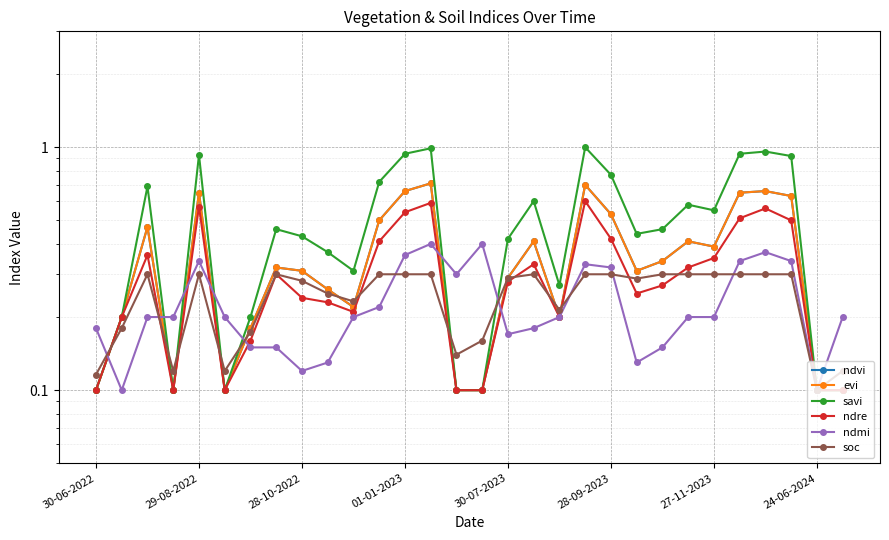

What is the difference between the highest and lowest values at 29?

0.1